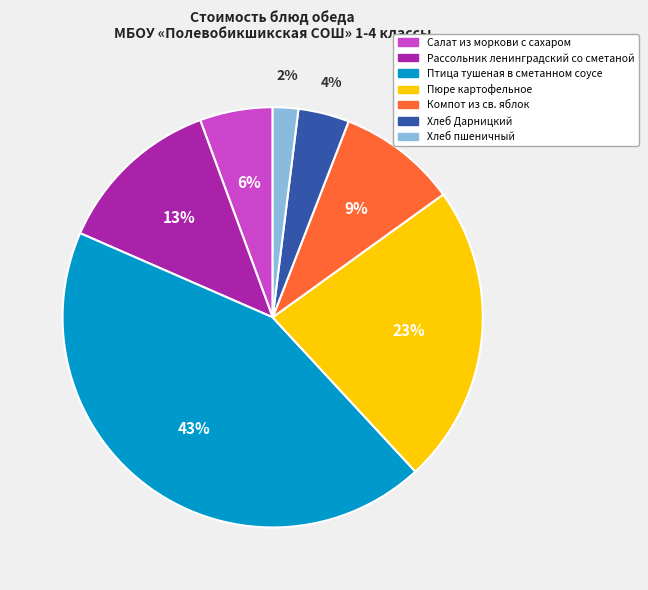

What percentage is the Пюре картофельное slice, to the nearest percent?

23%